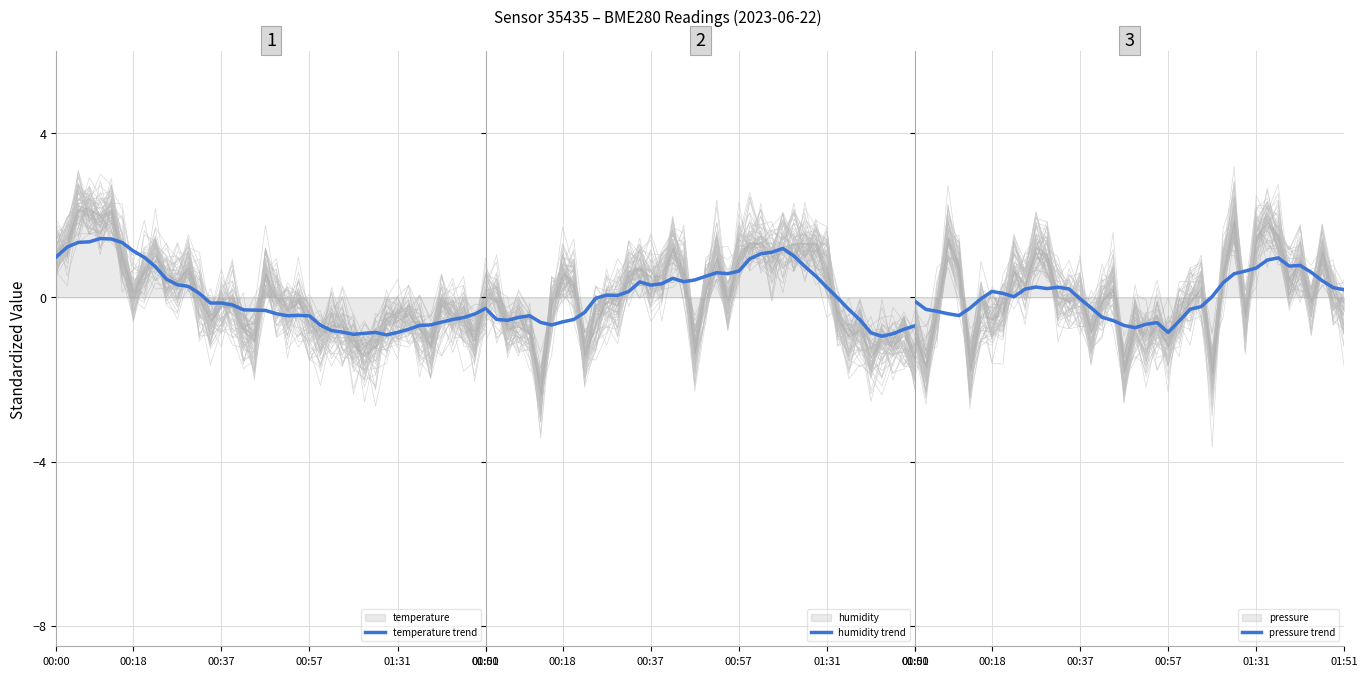

Reading left to right, transcribe all the data shown in this chart.

temperature trend: 1.0	1.2	1.3	1.4	1.4	1.4	1.3	1.1	1.0	0.8	0.4	0.3	0.3	0.1	-0.1	-0.1	-0.2	-0.3	-0.3	-0.3	-0.4	-0.4	-0.4	-0.4	-0.7	-0.8	-0.8	-0.9	-0.9	-0.9	-0.9	-0.9	-0.8	-0.7	-0.7	-0.6	-0.5	-0.5	-0.4	-0.3
humidity trend: -0.3	-0.5	-0.6	-0.5	-0.4	-0.6	-0.7	-0.6	-0.5	-0.4	-0.0	0.1	0.1	0.1	0.4	0.3	0.3	0.5	0.4	0.4	0.5	0.6	0.6	0.6	0.9	1.1	1.1	1.2	1.0	0.8	0.5	0.2	-0.0	-0.3	-0.5	-0.9	-0.9	-0.9	-0.8	-0.7
pressure trend: -0.1	-0.3	-0.3	-0.4	-0.4	-0.3	-0.0	0.1	0.1	0.0	0.2	0.3	0.2	0.3	0.2	-0.0	-0.3	-0.5	-0.6	-0.7	-0.7	-0.7	-0.6	-0.9	-0.6	-0.3	-0.2	0.0	0.4	0.6	0.6	0.7	0.9	1.0	0.8	0.8	0.6	0.4	0.2	0.2